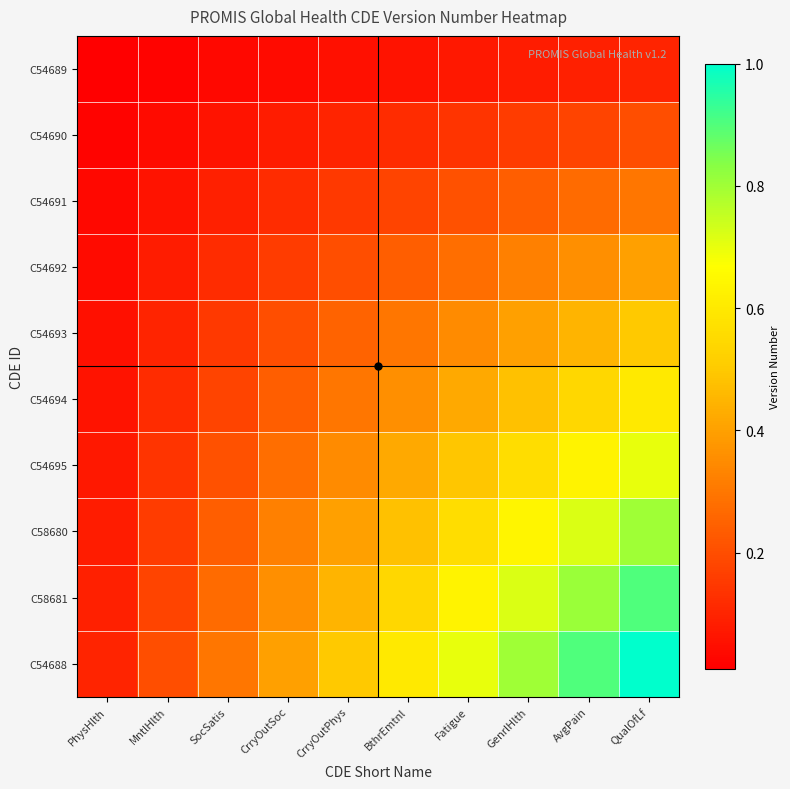

Which series has the widest spread of values?

C54688